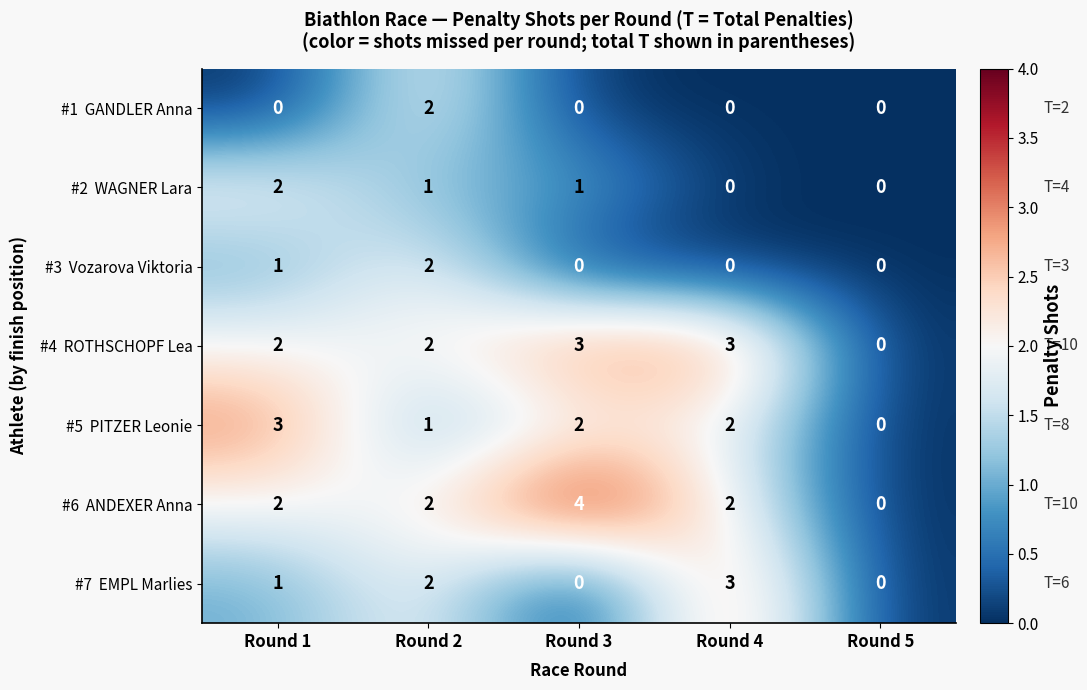

Which category has the highest value across all series?

Round 3